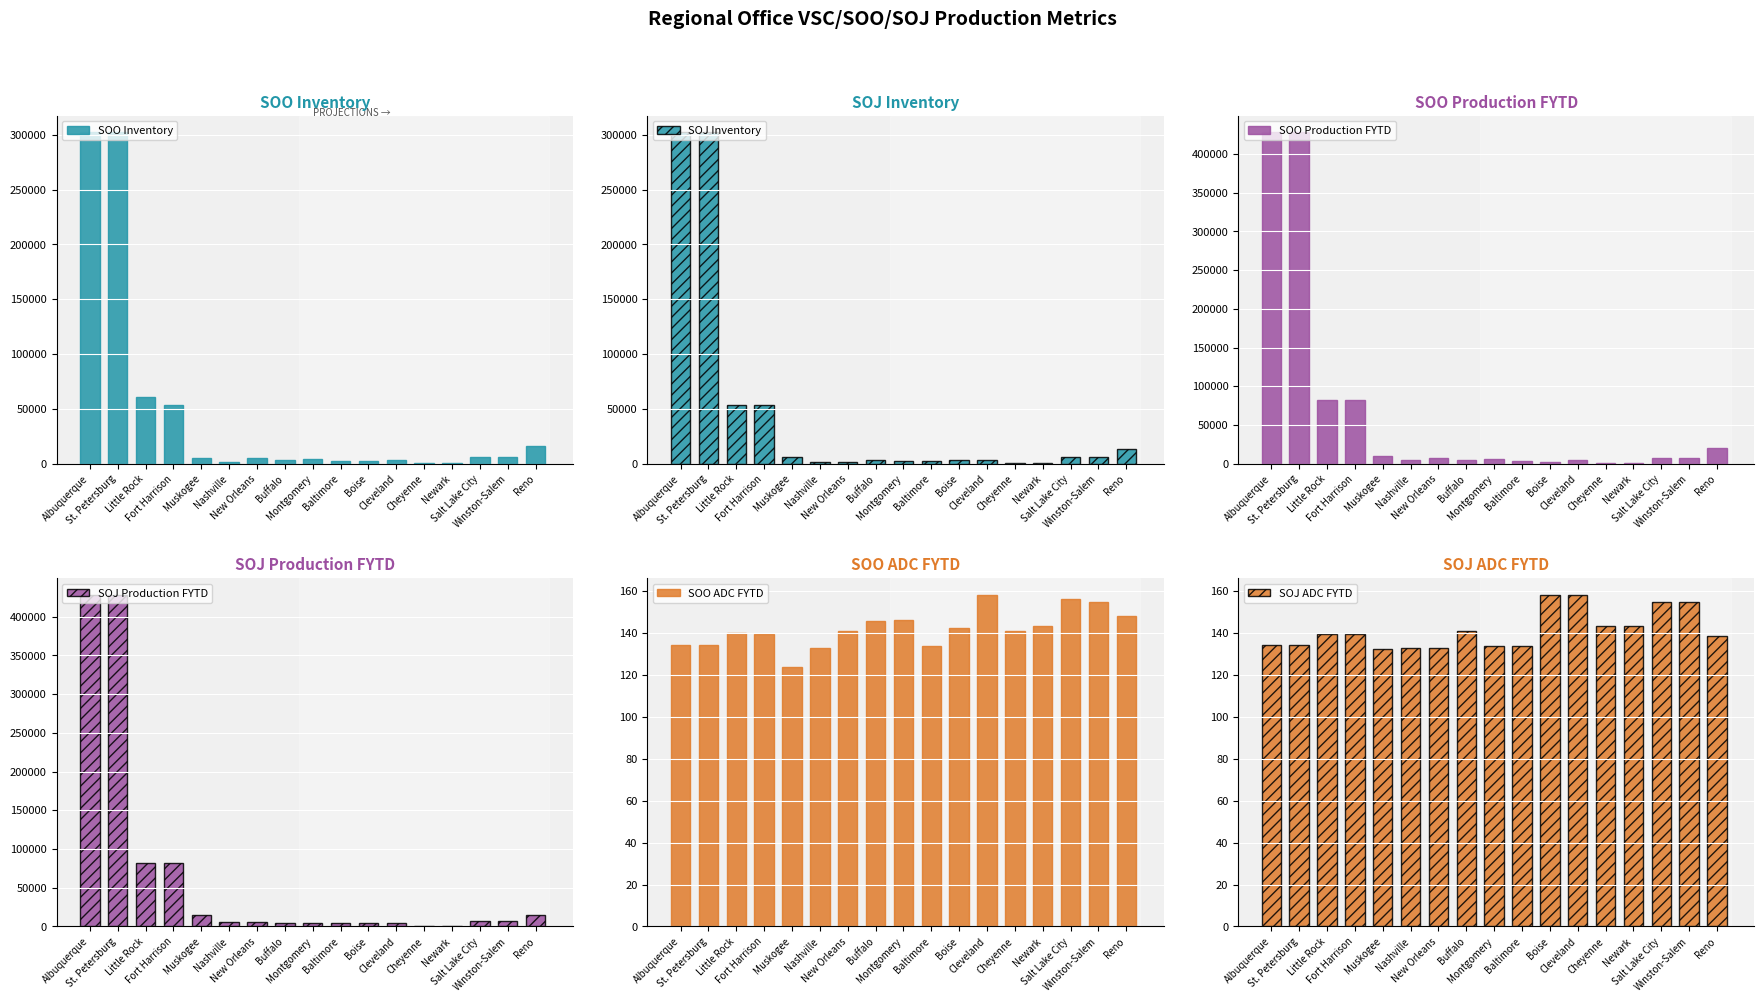

What is the value of the SOJ Production FYTD bar at the 7th from the left?

5397.0